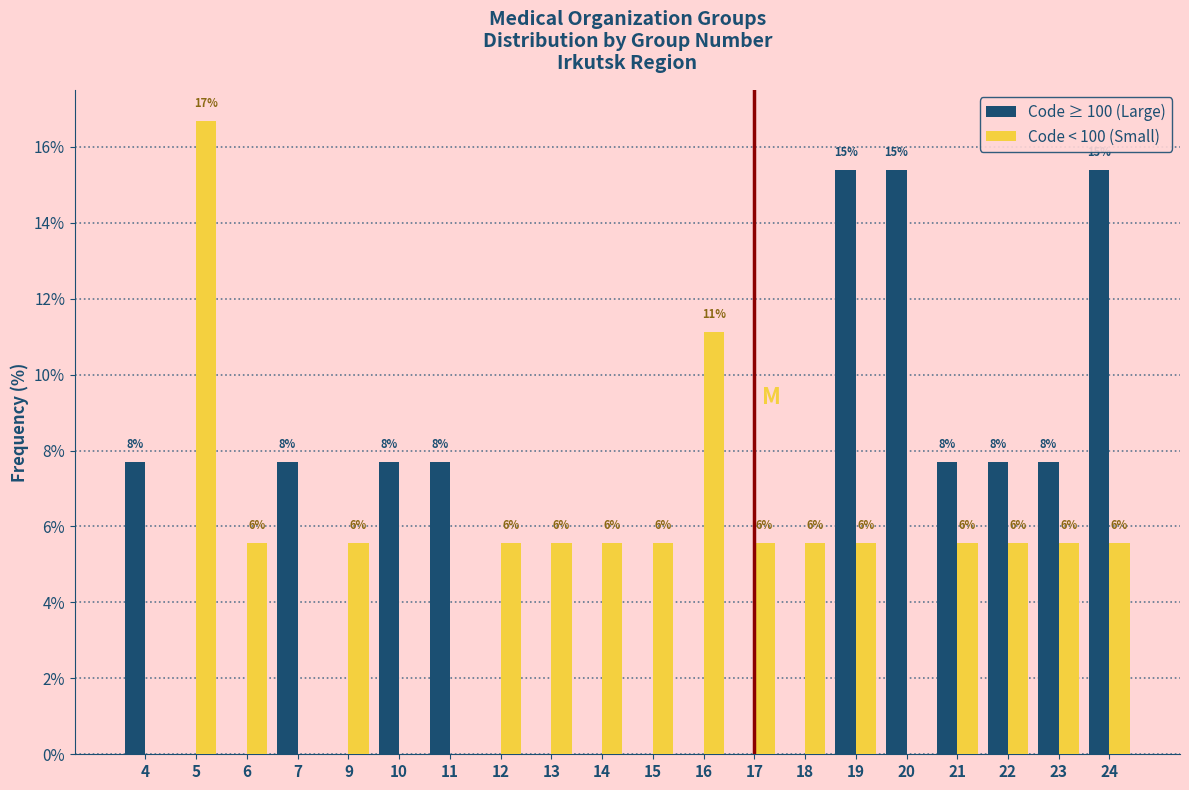

What are all the series names shown in the legend?

Code ≥ 100 (Large), Code < 100 (Small)